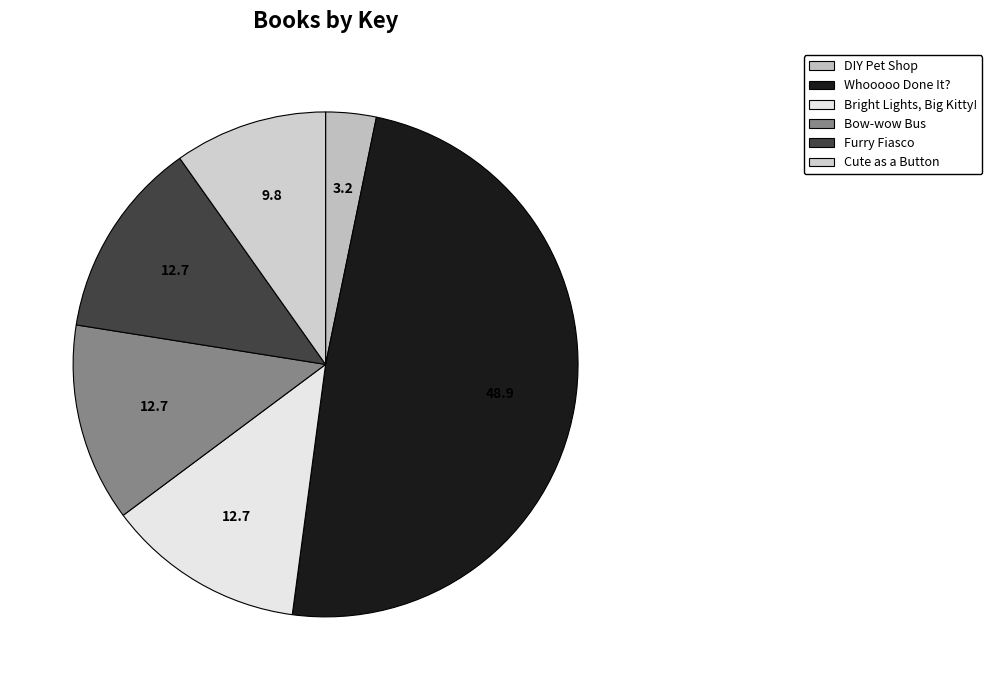

How many segments does this pie chart have?

6